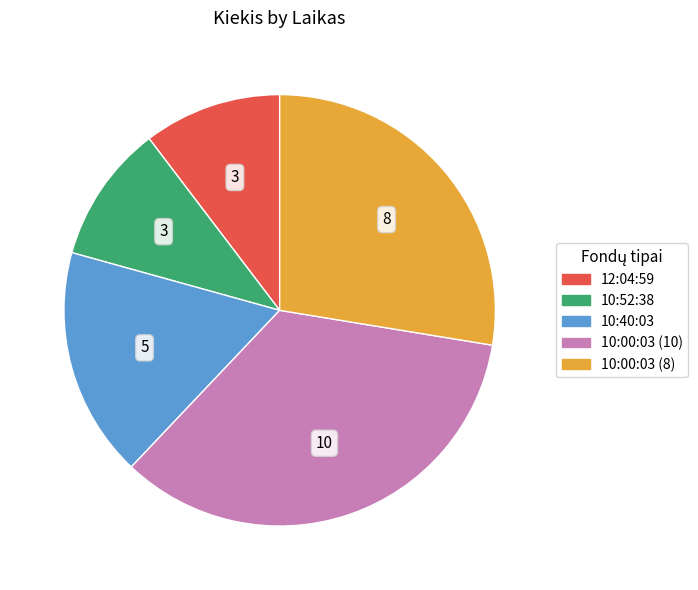

Is the sum of 10:40:03 and 10:52:38 greater than half?

No